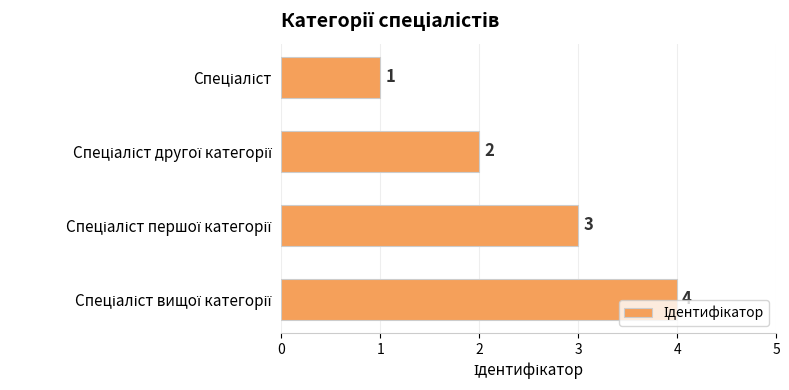

What is the sum of all values?

10